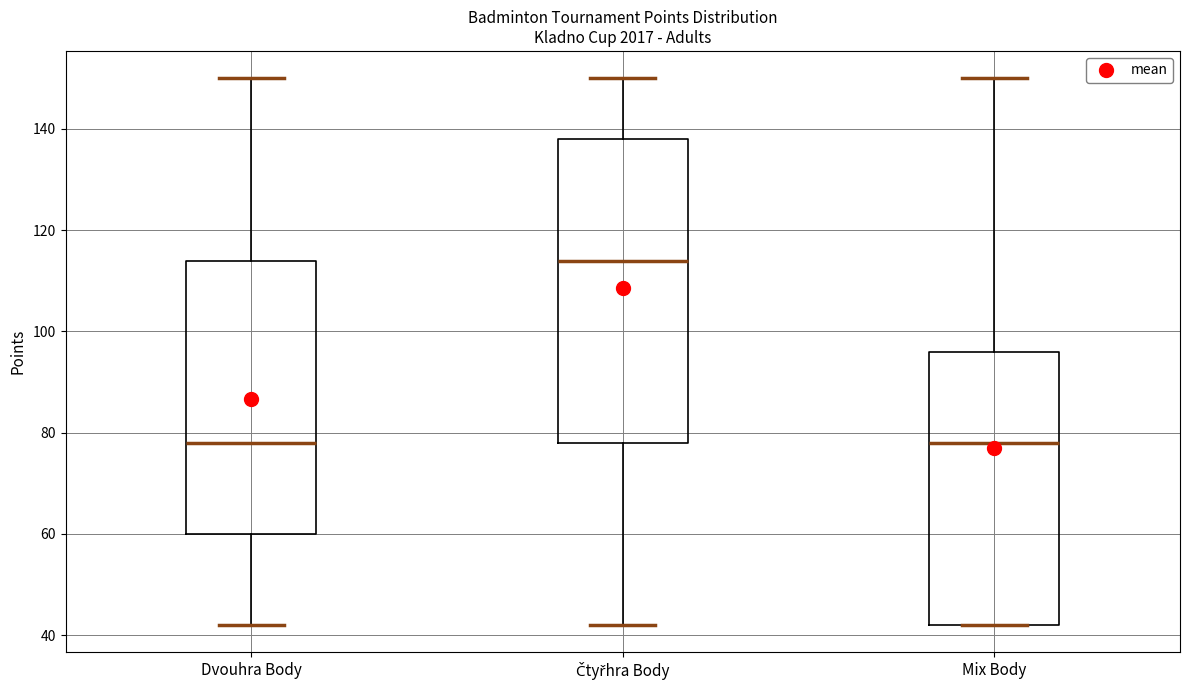

Where does the median line of the box for Mix Body sit on the y-axis? The values are not printed on the chart, so give them approximately, as read against the axis.

78